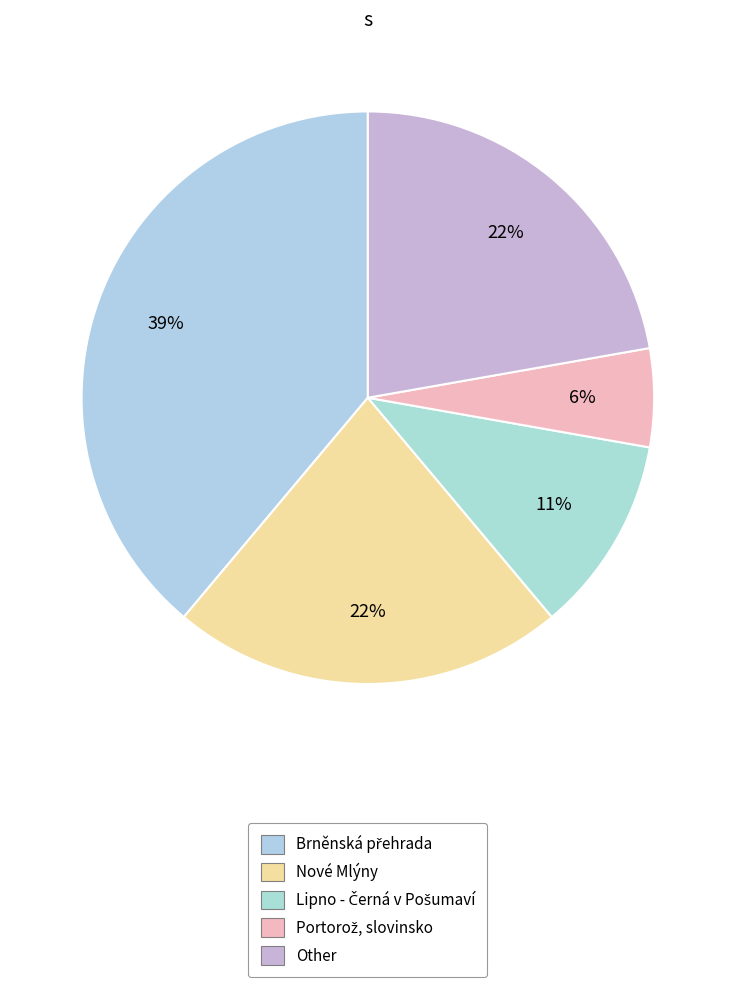

How many slices are in this pie chart?

5